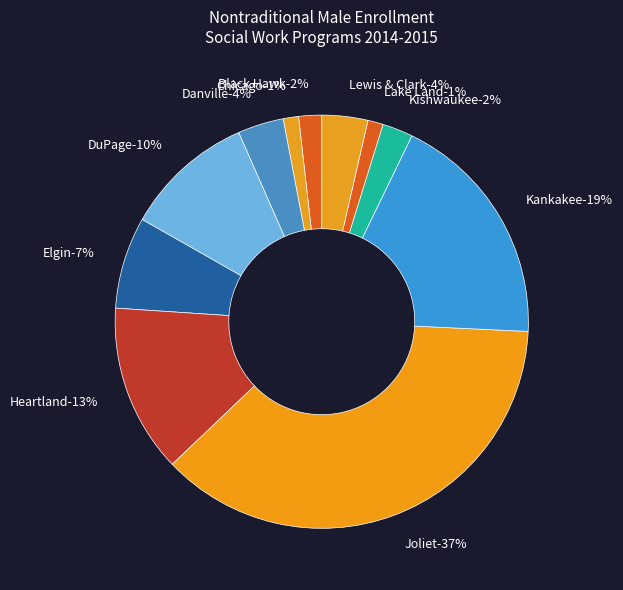

What percentage is the Heartland slice, to the nearest percent?

13%